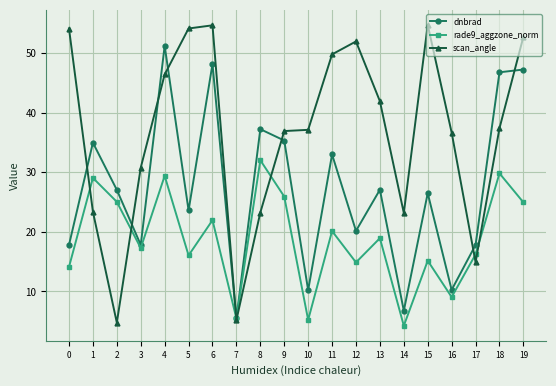

List the series in order of their peak value, highest first.

scan_angle, dnbrad, rade9_aggzone_norm